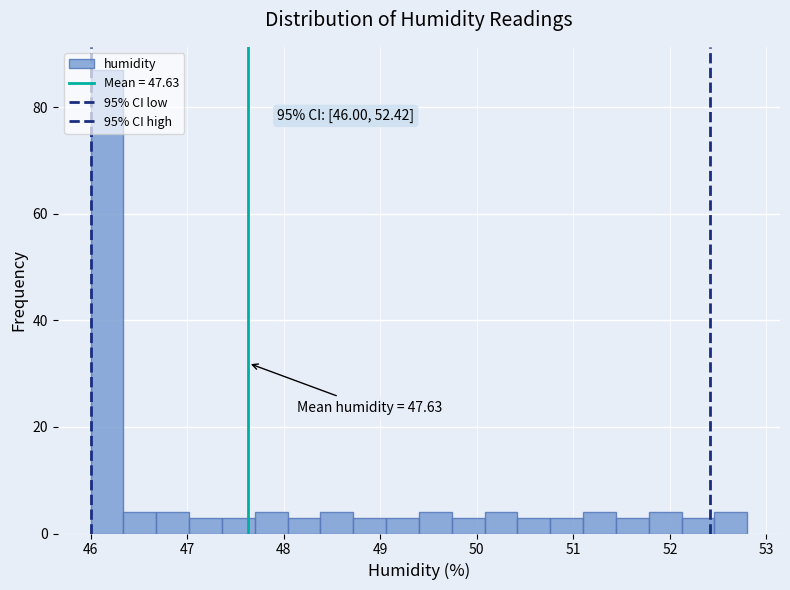

Read against the x-axis, roughly where is the centre of the tallest bar?

46.2